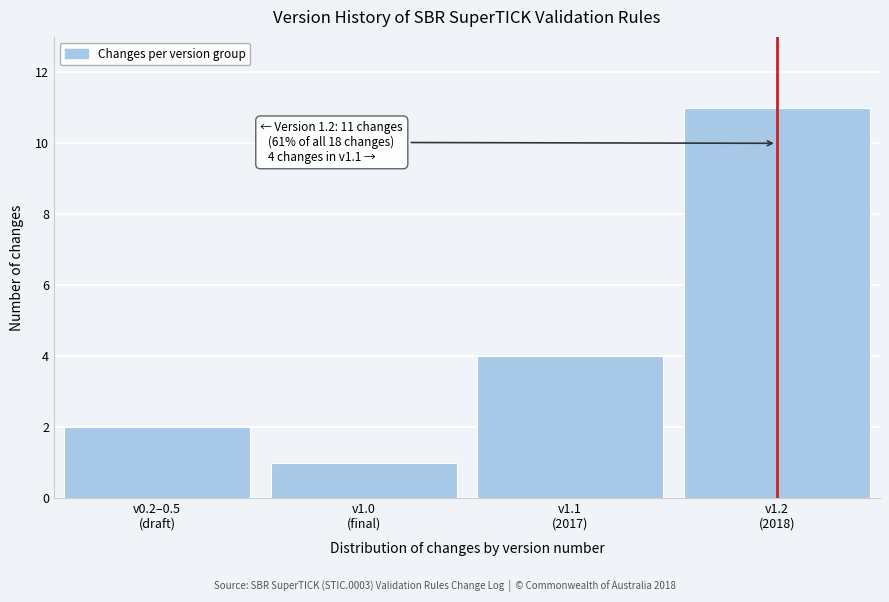

Reading left to right, extract all data points from this chart.

2	1	4	11